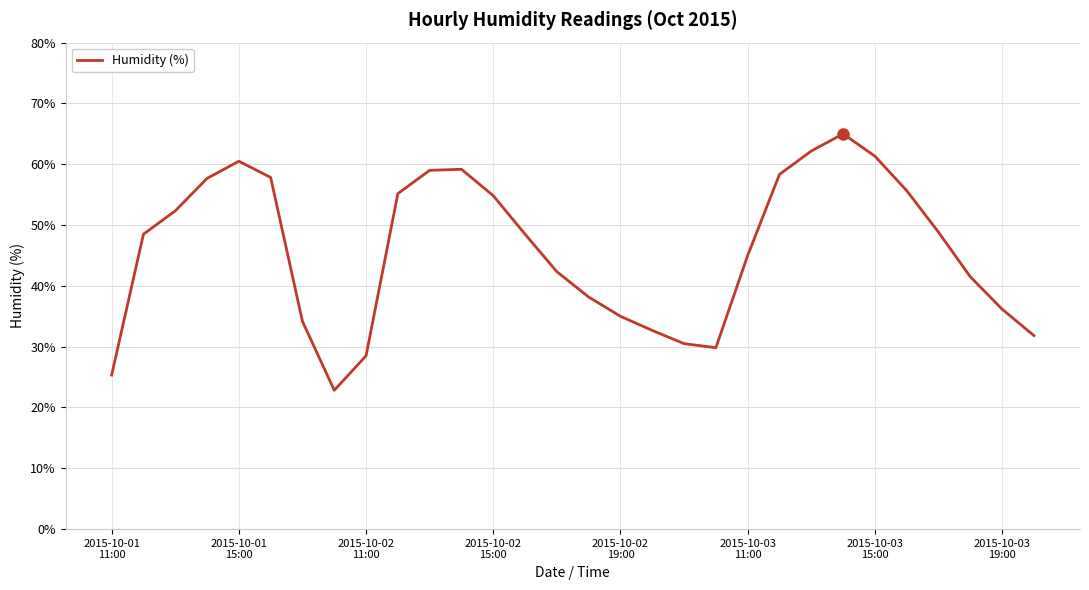

What is the difference between the maximum and minimum values?

42.2